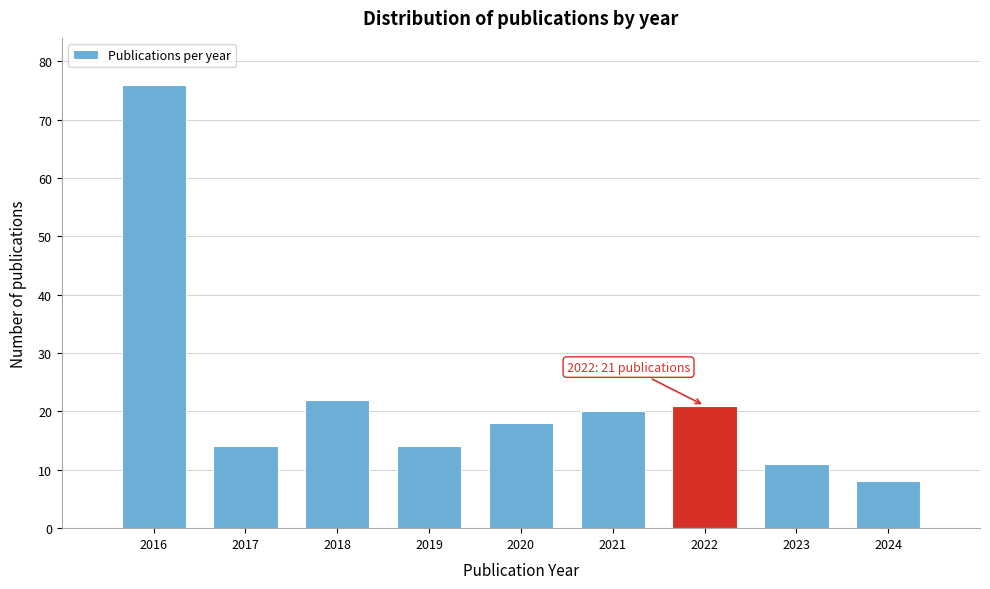

Reading left to right, what are all the values shown in this chart?

76	14	22	14	18	20	21	11	8